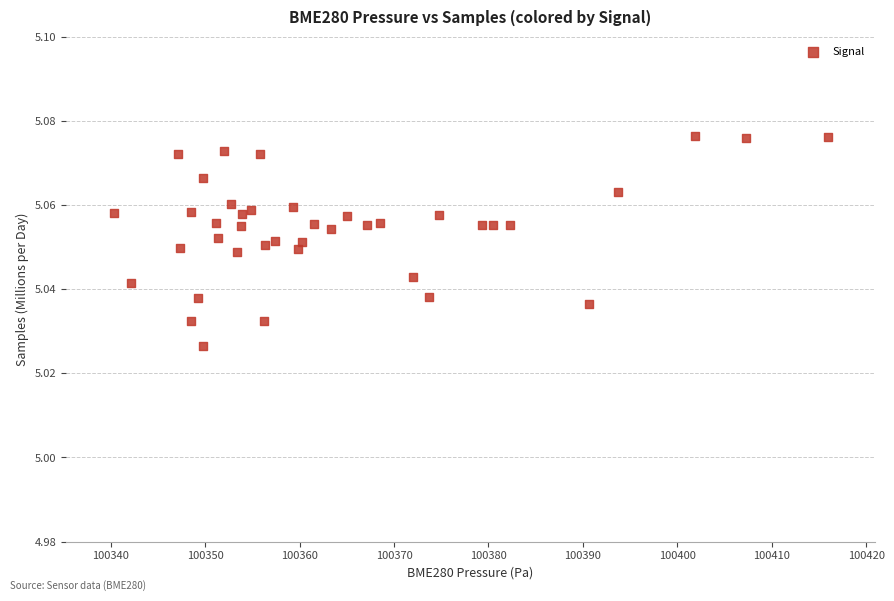

What is the range of X values (max minus min)?

75.6